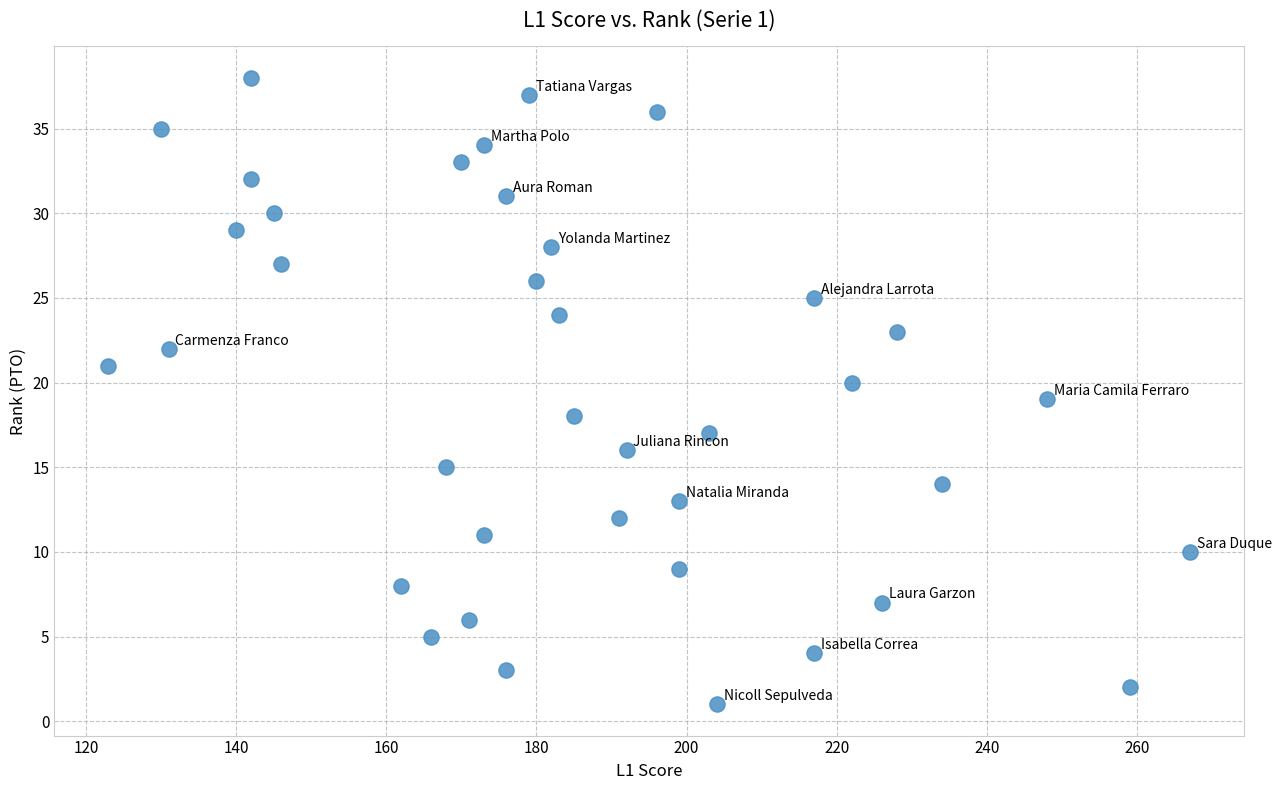

What is the range of X values (max minus min)?

144